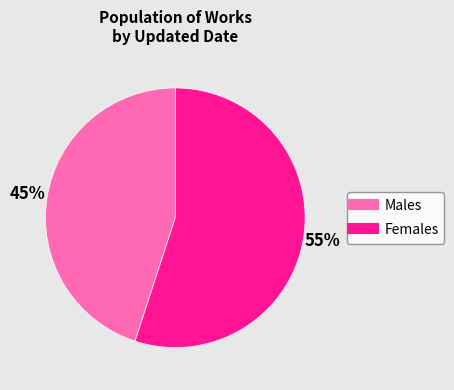

Is there any slice that represents more than half of the pie?

Yes